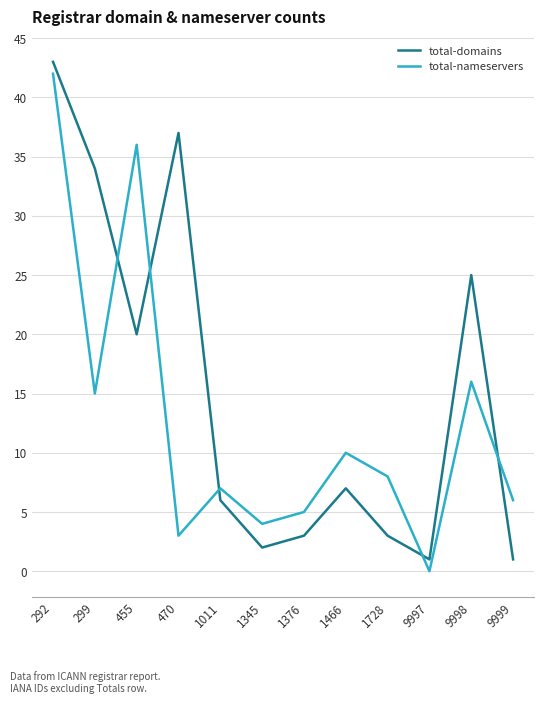

The total-nameservers series shows 4 at 1345. True or false?

True